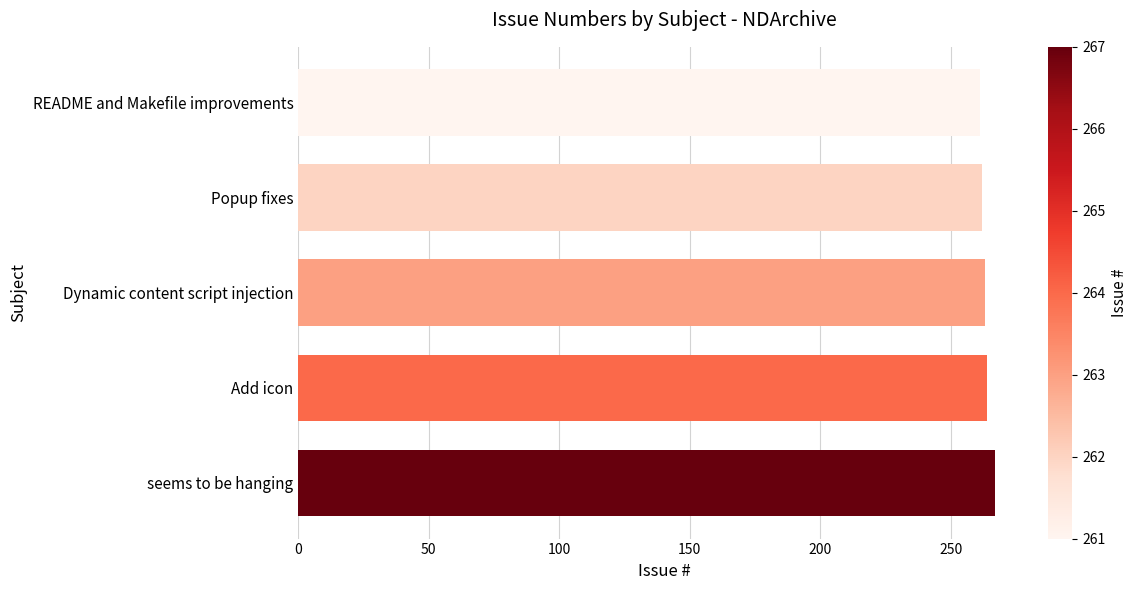

What is the sum of all values?

1317